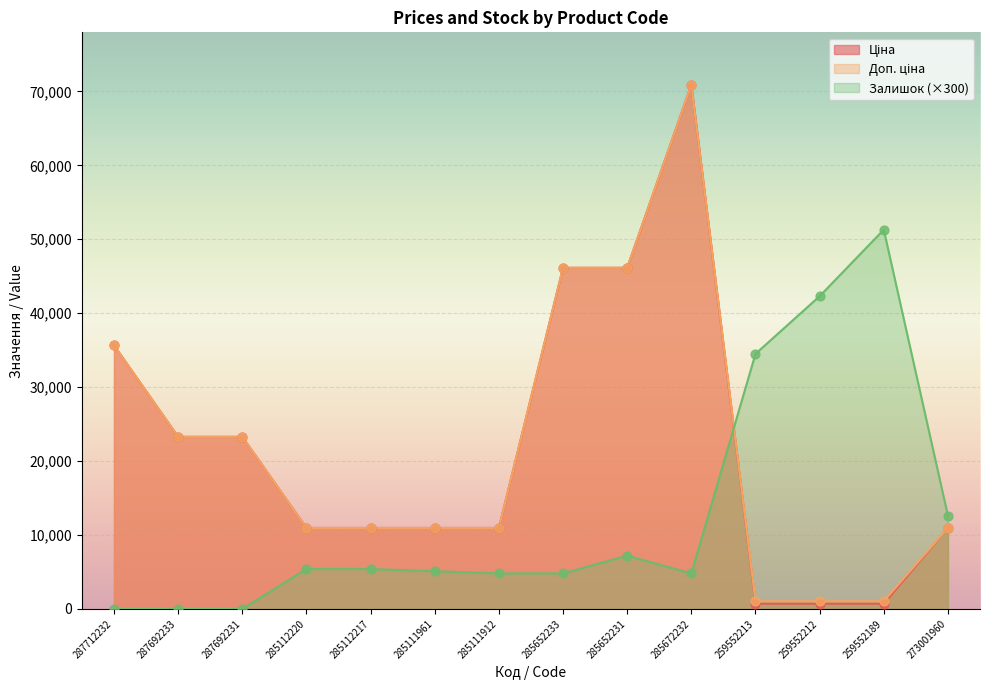

Which series has the largest Y range (max minus min)?

Ціна